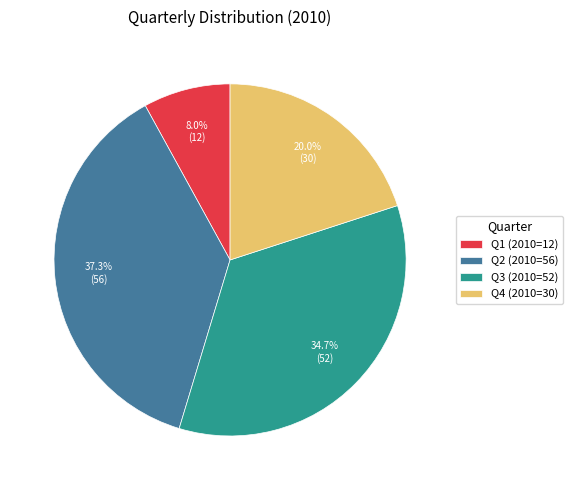

Count the number of slices in the pie.

4